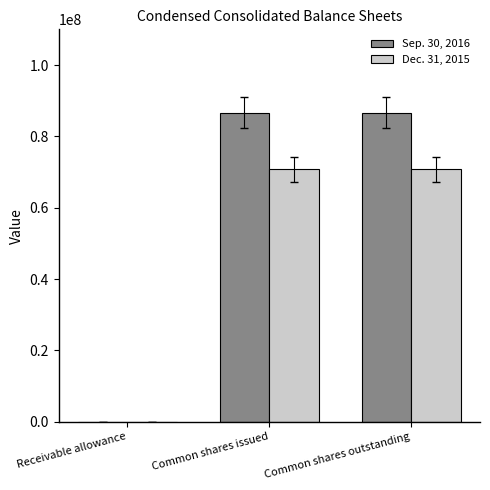

What is the total value across all series at Common shares outstanding?

157399767